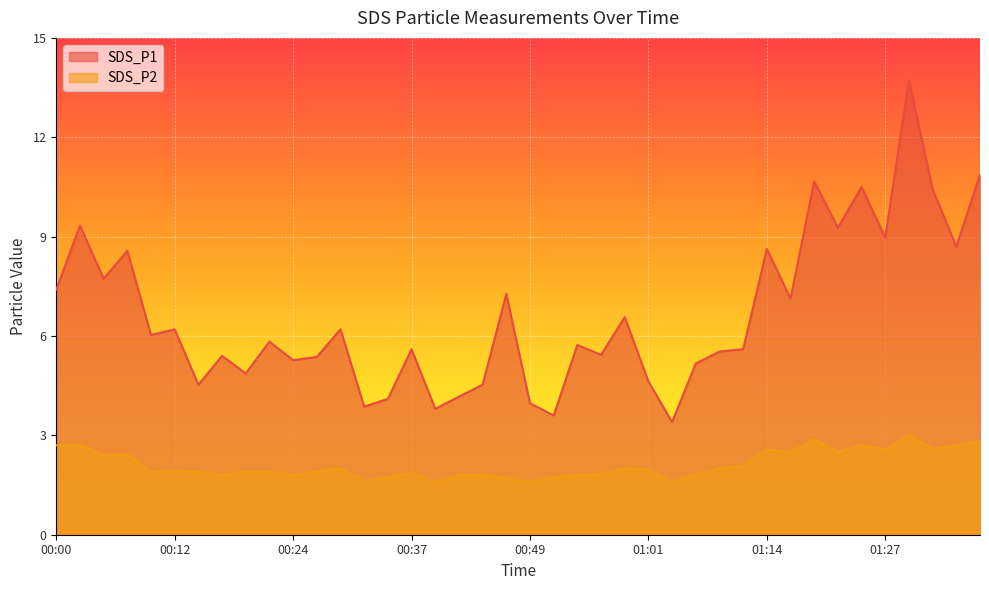

The value of SDS_P2 at 00:51 is 2.5. True or false?

False